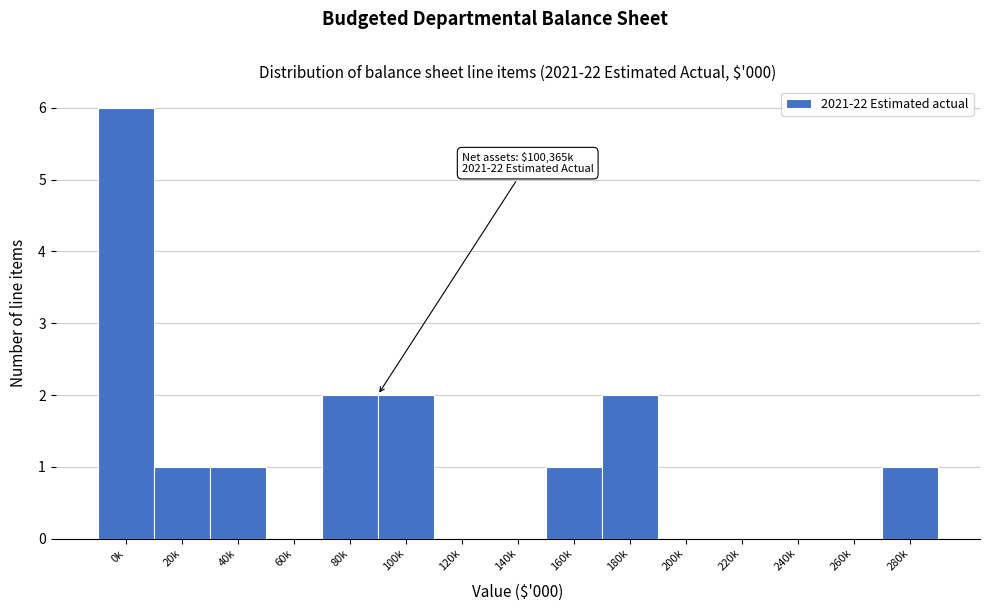

Reading left to right, what are all the values shown in this chart?

0k=6	20k=1	40k=1	60k=0	80k=2	100k=2	120k=0	140k=0	160k=1	180k=2	200k=0	220k=0	240k=0	260k=0	280k=1